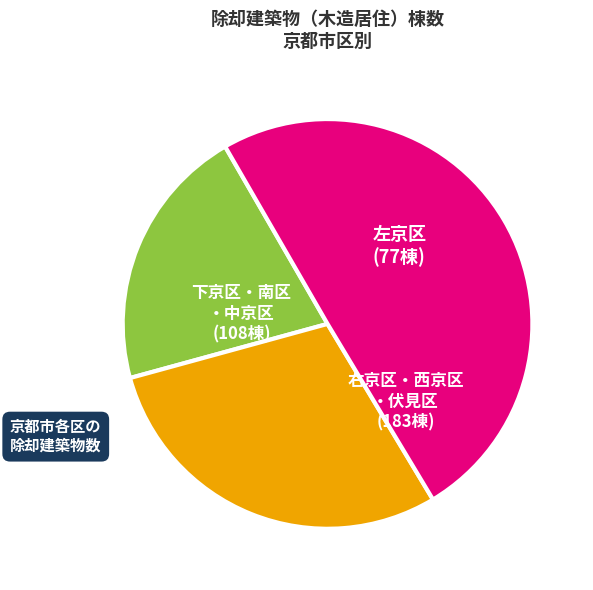

How many segments does this pie chart have?

3